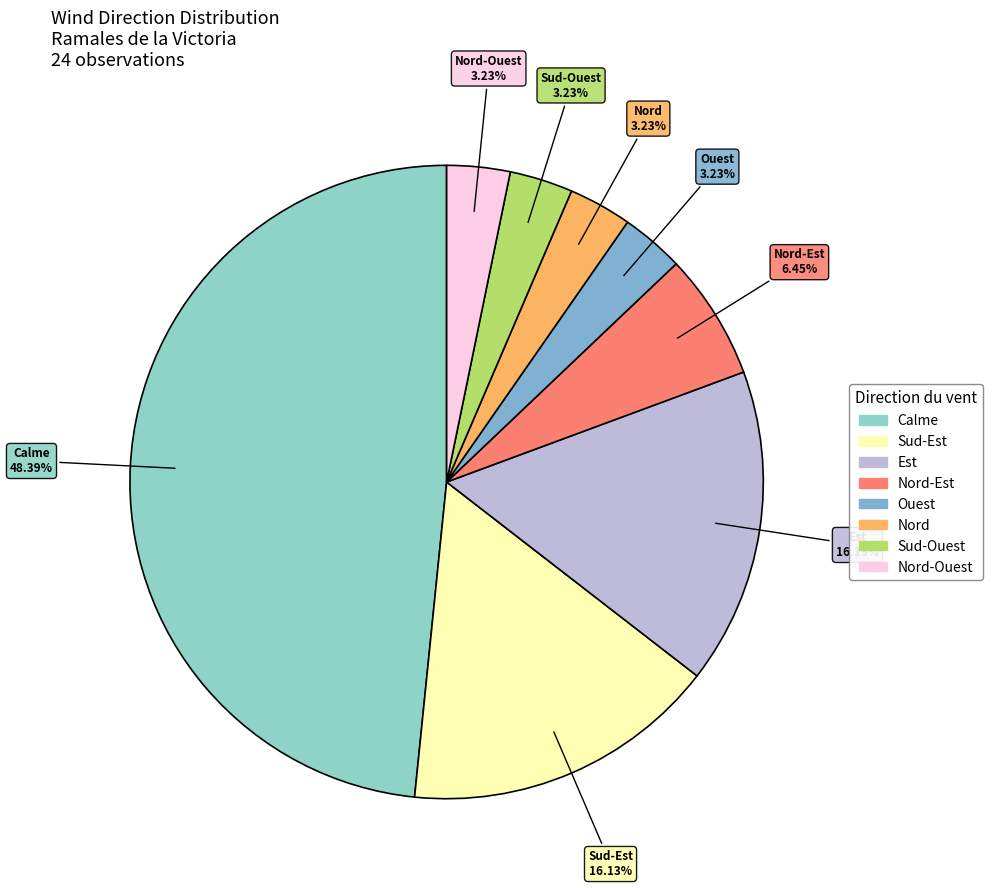

What is the largest slice in the pie chart?

Calme